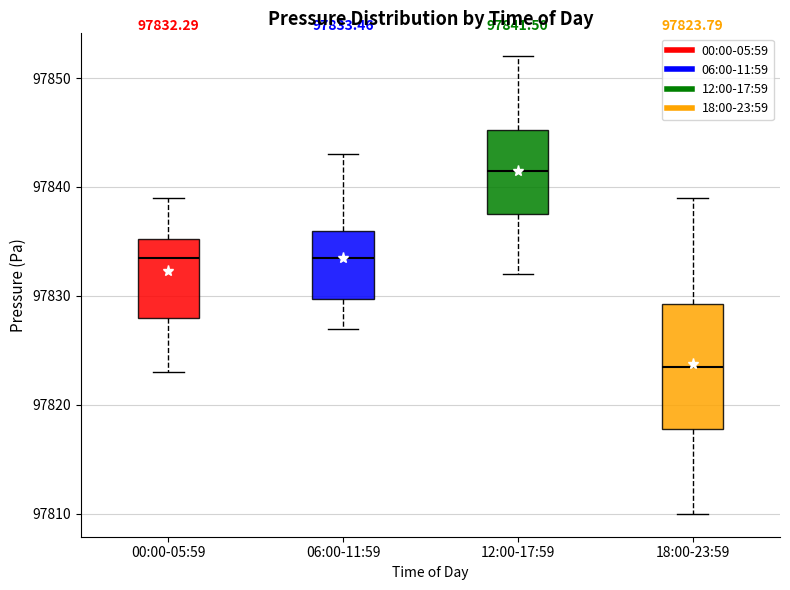

Comparing the boxes themselves (not the whiskers), which one is the tallest?

18:00-23:59